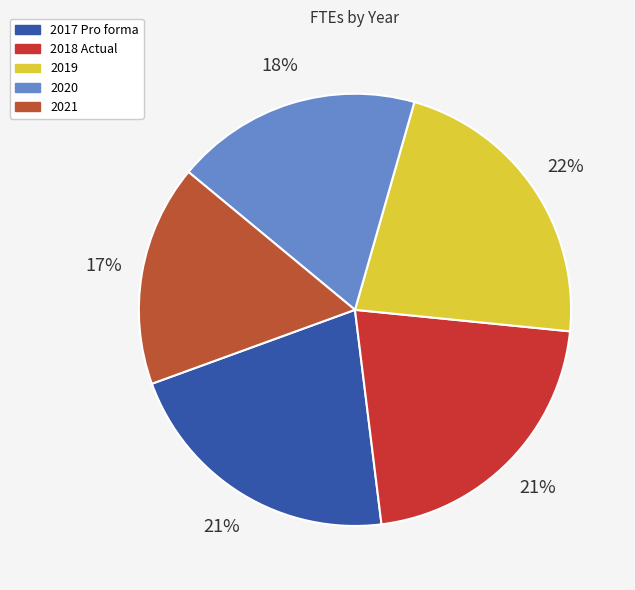

Approximately how many times larger is the value at 2021 compared to 2017 Pro forma?

0.8